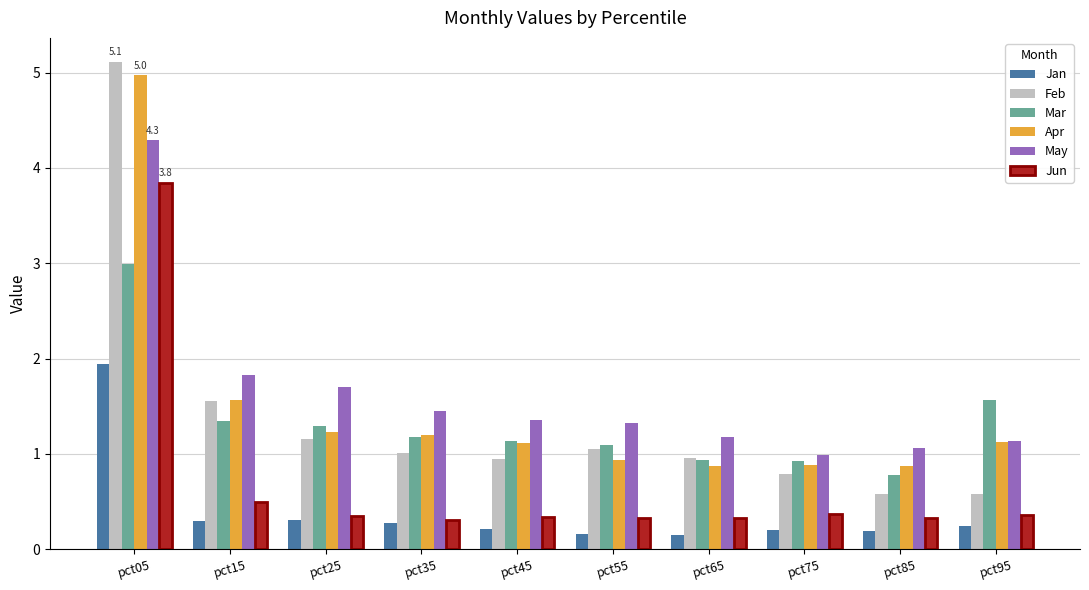

Is it true that Jun equals 0.2 at pct15?

False